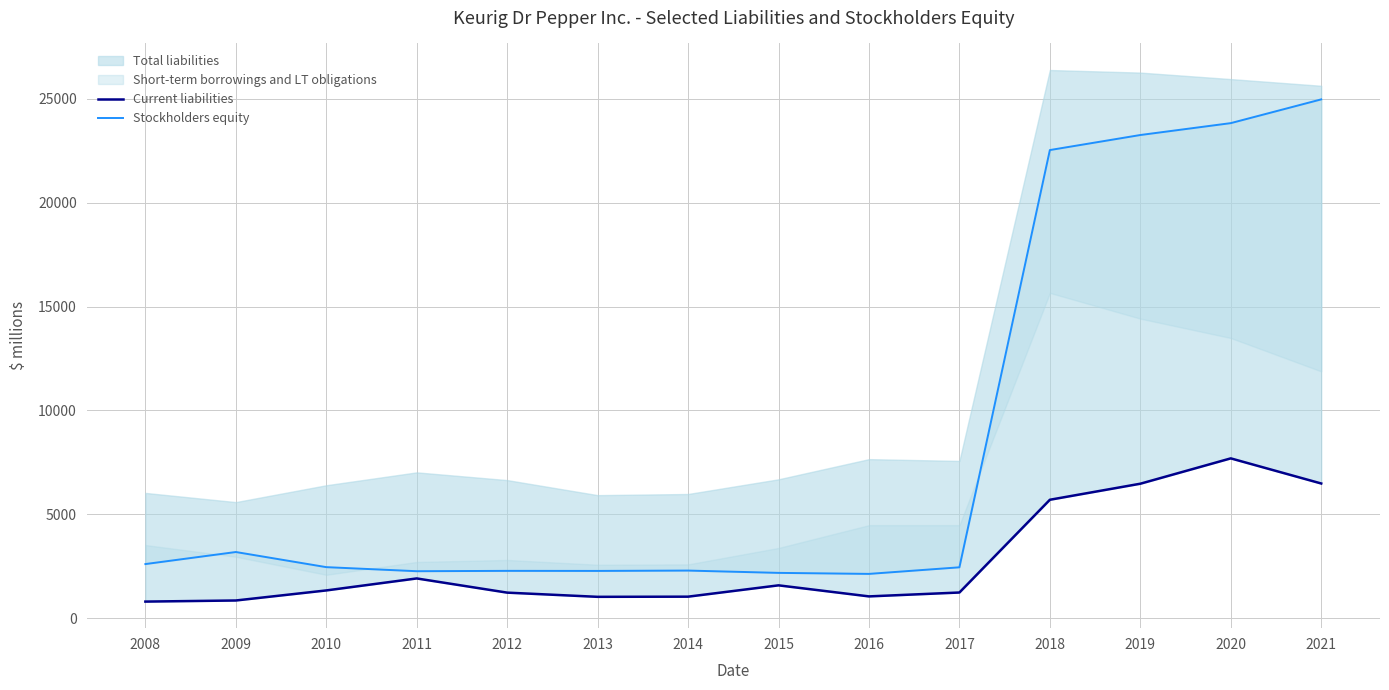

What is the difference between the Current liabilities values at 2011 and 2020?

5779